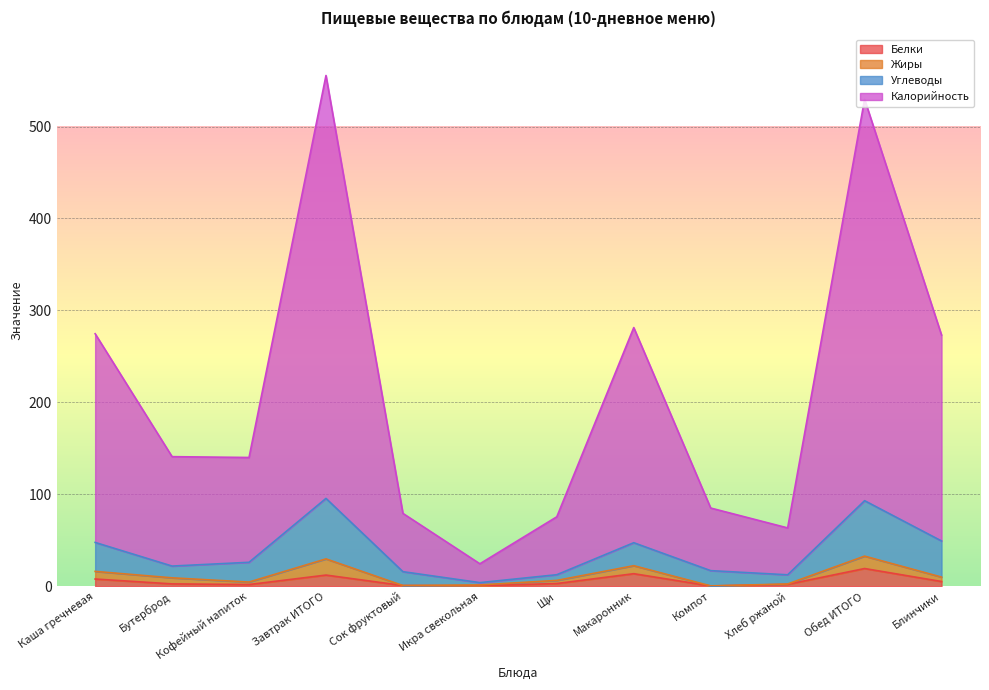

List the labels in order of Белки value, largest first.

Обед ИТОГО, Макаронник, Завтрак ИТОГО, Каша гречневая, Блинчики, Щи, Бутерброд, Хлеб ржаной, Кофейный напиток, Сок фруктовый, Икра свекольная, Компот